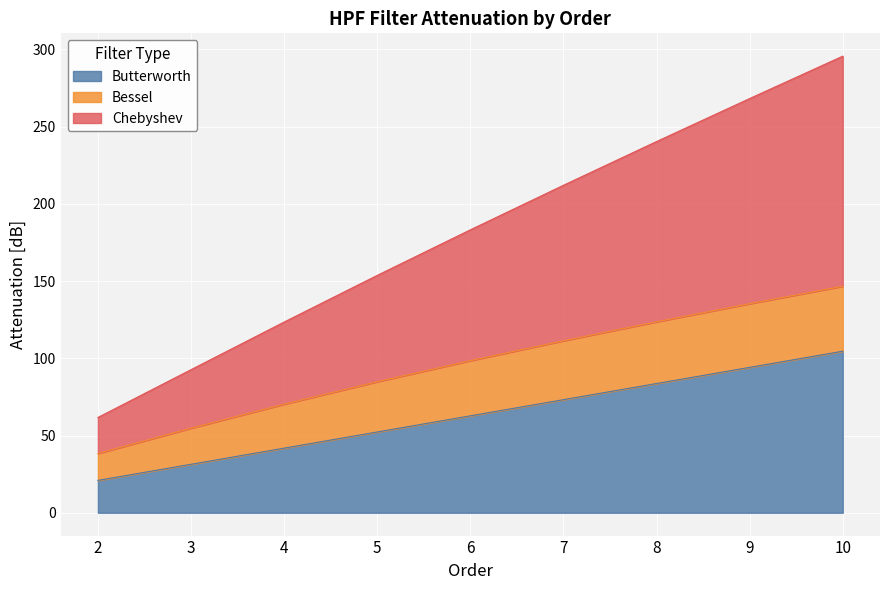

Read the Butterworth value at 4.

41.8